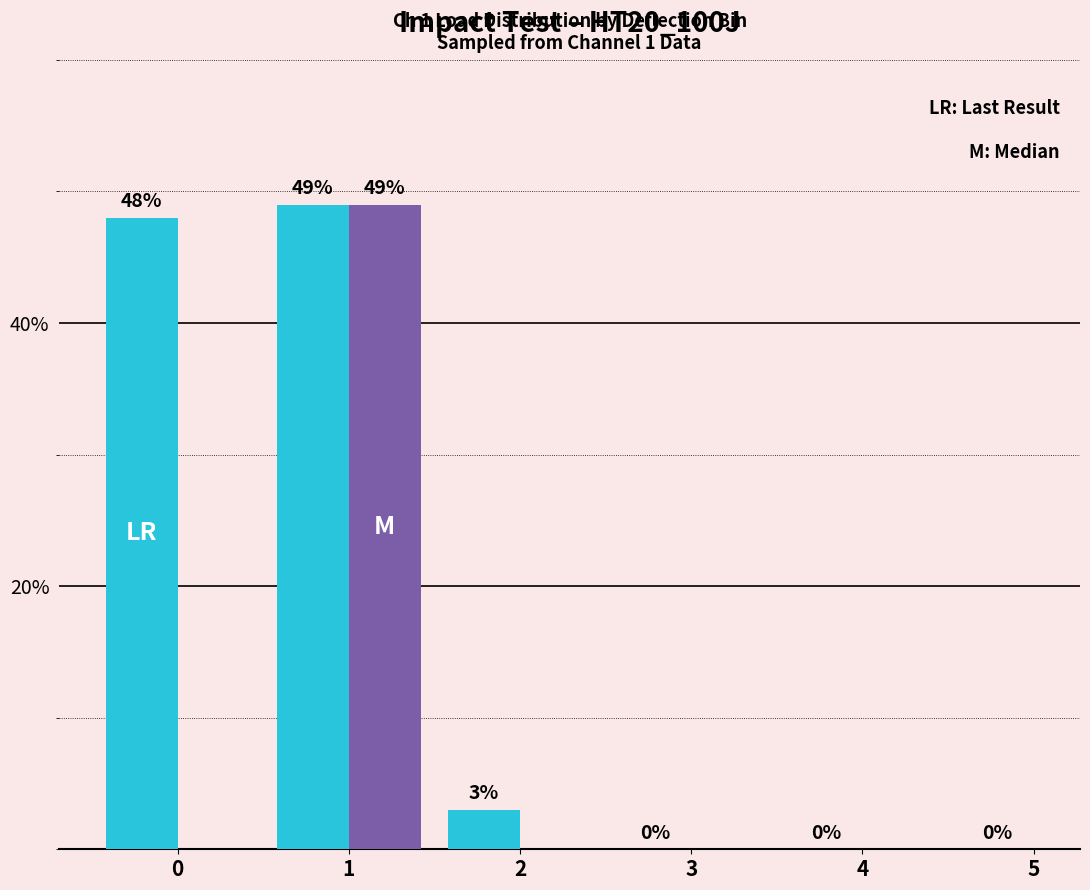

At which category does the chart reach its peak across all series?

1